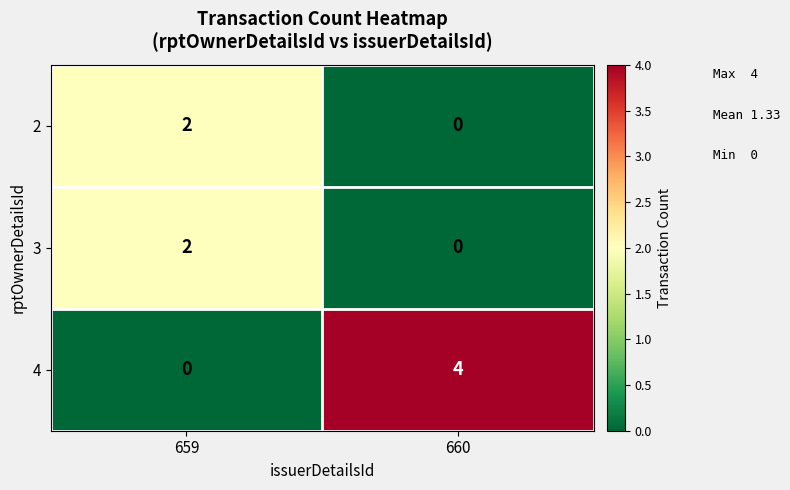

What is the approximate value of 4 at 660?

4